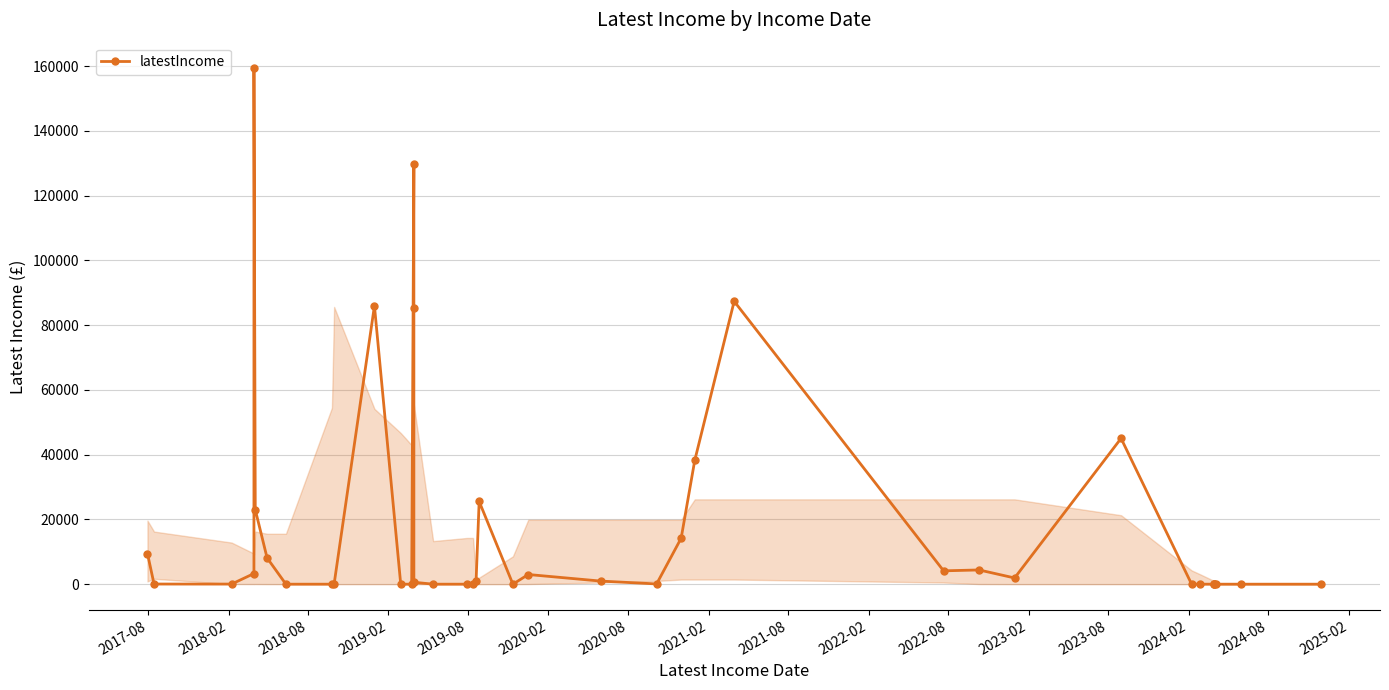

What is the sum of all values?

731088